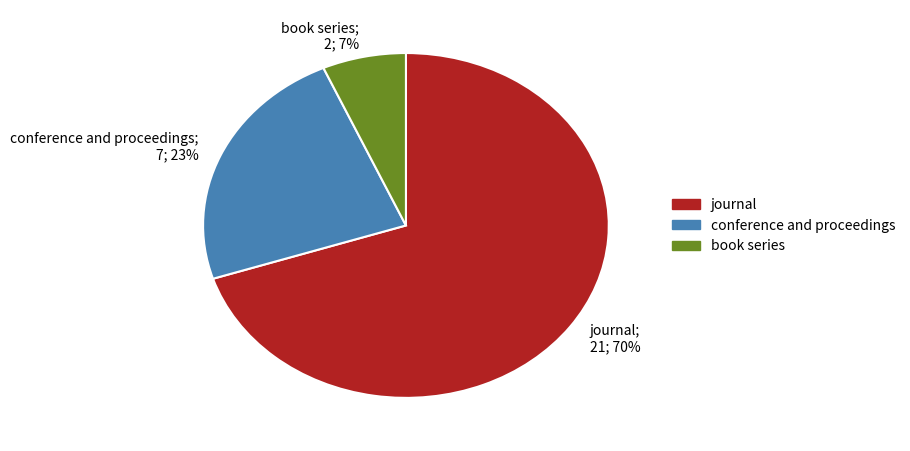

How many slices are in this pie chart?

3